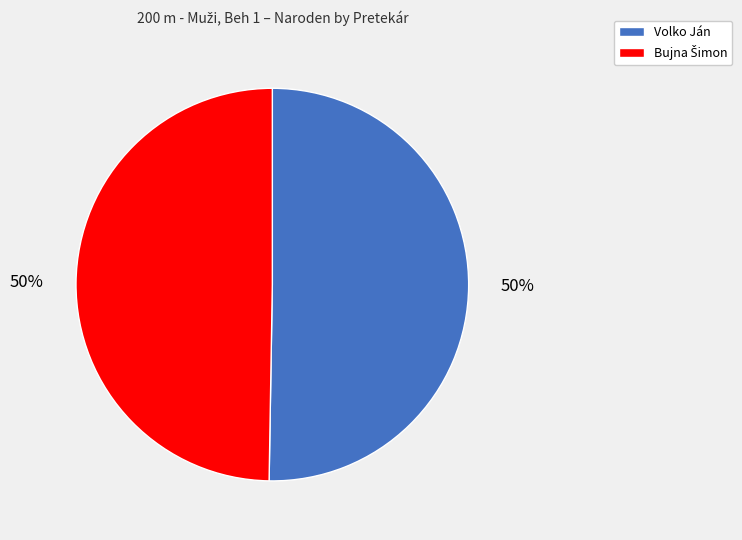

Is it true that Volko Ján is 50% of the pie?

True